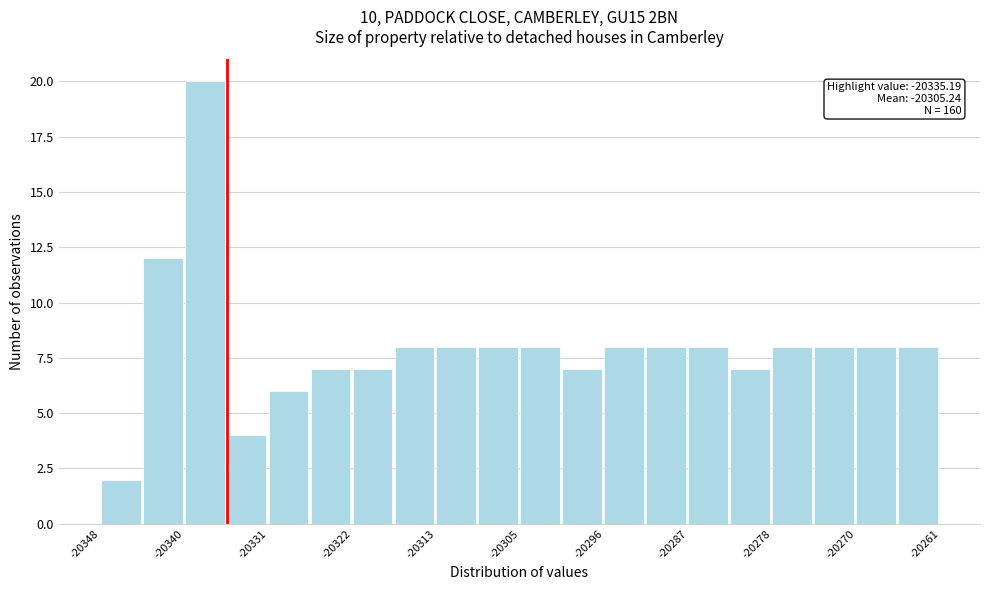

Over which range of the x-axis is the bar tallest?

-20340 to -20335